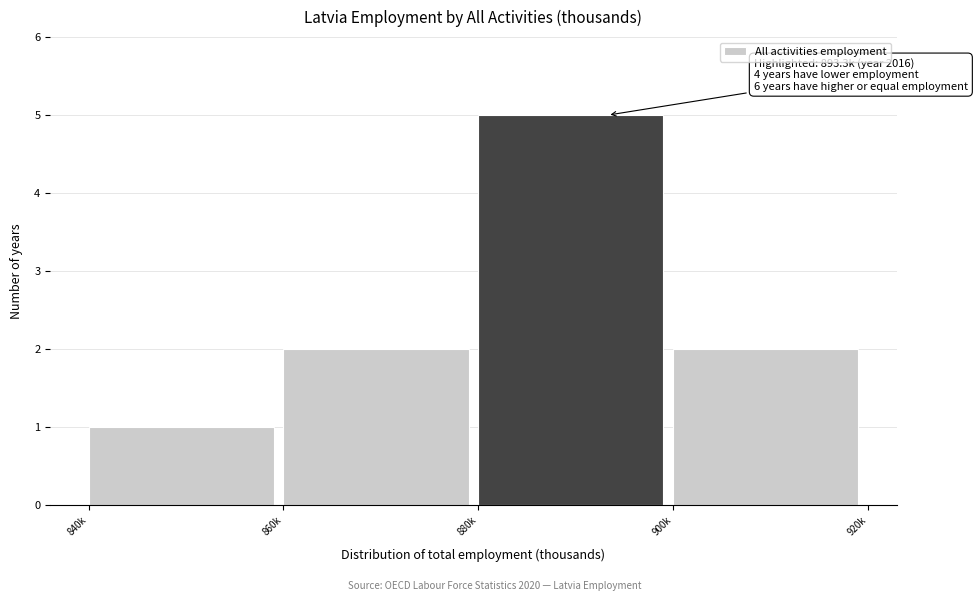

Reading left to right, what are all the values shown in this chart?

840k=1	860k=2	880k=5	900k=2